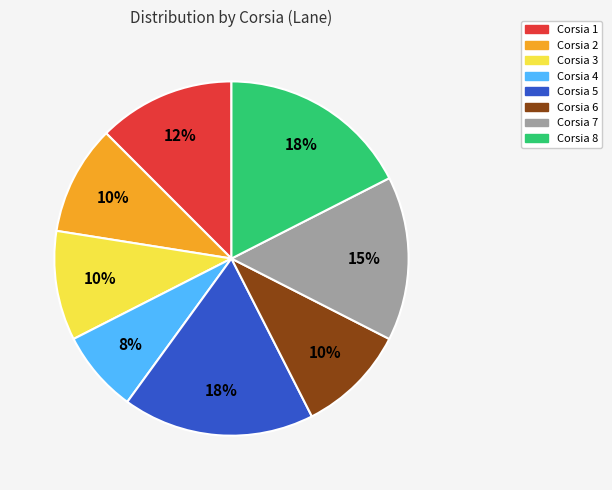

Does Corsia 8 represent more than half of the total?

No